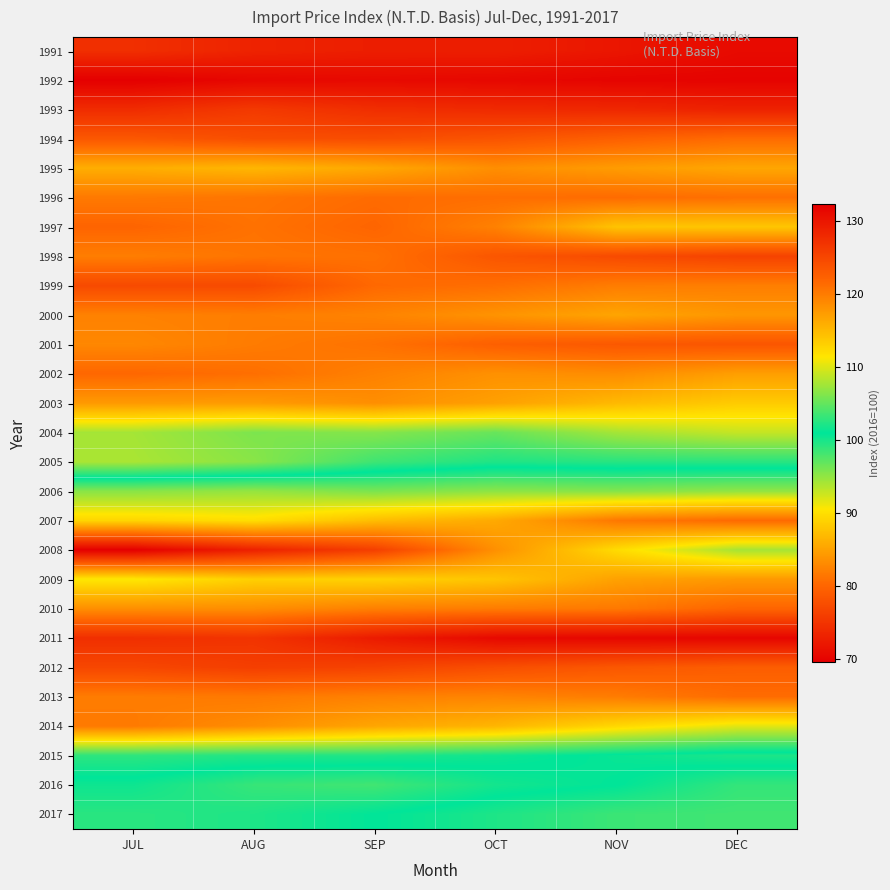

Reading right to left, extract all data points from this chart.

1991: DEC=70.8	NOV=72.0	OCT=72.8	SEP=72.8	AUG=73.3	JUL=74.5
1992: DEC=70.0	NOV=70.1	OCT=70.5	SEP=70.7	AUG=70.4	JUL=69.6
1993: DEC=73.1	NOV=73.7	OCT=74.0	SEP=74.4	AUG=75.5	JUL=74.2
1994: DEC=80.6	NOV=79.5	OCT=78.3	SEP=77.5	AUG=77.7	JUL=78.7
1995: DEC=85.4	NOV=84.5	OCT=83.4	SEP=85.5	AUG=86.7	JUL=86.0
1996: DEC=80.9	NOV=80.6	OCT=80.8	SEP=80.6	AUG=81.3	JUL=81.7
1997: DEC=88.0	NOV=87.8	OCT=82.3	SEP=80.0	AUG=81.1	JUL=79.9
1998: DEC=76.5	NOV=77.3	OCT=78.5	SEP=81.0	AUG=81.3	JUL=82.0
1999: DEC=82.1	NOV=82.0	OCT=80.8	SEP=80.3	AUG=77.4	JUL=77.3
2000: DEC=84.0	NOV=85.2	OCT=83.8	SEP=82.5	AUG=82.0	JUL=82.3
2001: DEC=78.5	NOV=78.7	OCT=79.4	SEP=81.1	AUG=81.9	JUL=82.8
2002: DEC=84.7	NOV=83.2	OCT=83.6	SEP=82.3	AUG=80.8	JUL=80.2
2003: DEC=88.4	NOV=86.9	OCT=84.9	SEP=83.4	AUG=84.4	JUL=84.3
2004: DEC=92.9	NOV=94.2	OCT=96.7	SEP=95.5	AUG=95.8	JUL=94.2
2005: DEC=99.3	NOV=99.3	OCT=99.7	SEP=98.4	AUG=95.3	JUL=94.0
2006: DEC=106.9	NOV=106.3	OCT=106.7	SEP=105.9	AUG=107.0	JUL=106.5
2007: DEC=121.5	NOV=120.3	OCT=116.3	SEP=114.6	AUG=112.0	JUL=112.7
2008: DEC=107.7	NOV=112.2	OCT=118.3	SEP=125.7	AUG=128.8	JUL=132.2
2009: DEC=117.6	NOV=116.9	OCT=114.0	SEP=113.0	AUG=113.1	JUL=111.2
2010: DEC=121.9	NOV=120.2	OCT=120.0	SEP=119.6	AUG=118.5	JUL=118.4
2011: DEC=131.6	NOV=131.5	OCT=131.3	SEP=129.4	AUG=126.9	JUL=127.4
2012: DEC=122.6	NOV=123.3	OCT=124.2	SEP=125.3	AUG=125.8	JUL=124.9
2013: DEC=121.3	NOV=119.9	OCT=119.3	SEP=119.5	AUG=120.2	JUL=120.0
2014: DEC=110.2	NOV=112.5	OCT=115.3	SEP=116.5	AUG=118.5	JUL=120.1
2015: DEC=99.8	NOV=100.6	OCT=101.5	SEP=102.2	AUG=102.3	JUL=102.8
2016: DEC=103.0	NOV=100.9	OCT=100.1	SEP=98.3	AUG=98.7	JUL=100.4
2017: DEC=103.6	NOV=103.3	OCT=102.1	SEP=100.9	AUG=99.7	JUL=99.3